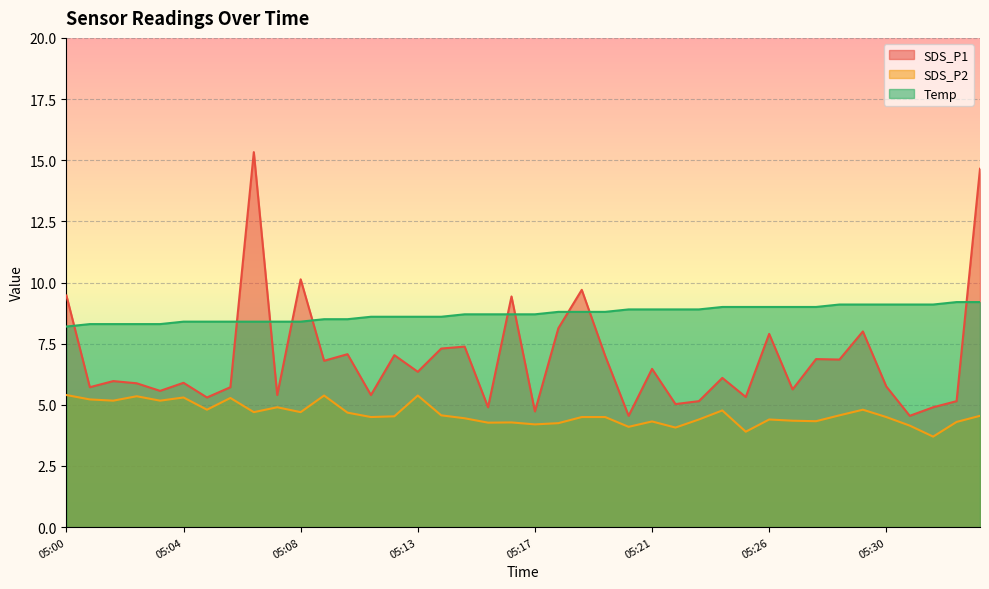

What are all the series names shown in the legend?

SDS_P1, SDS_P2, Temp